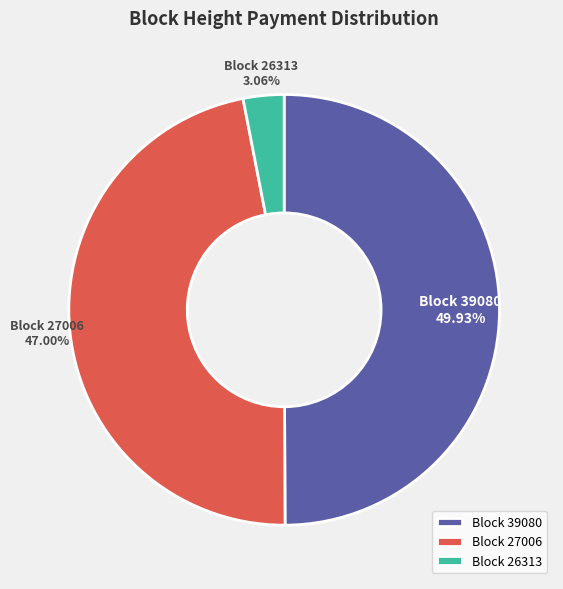

What is the largest slice in the pie chart?

Block 39080